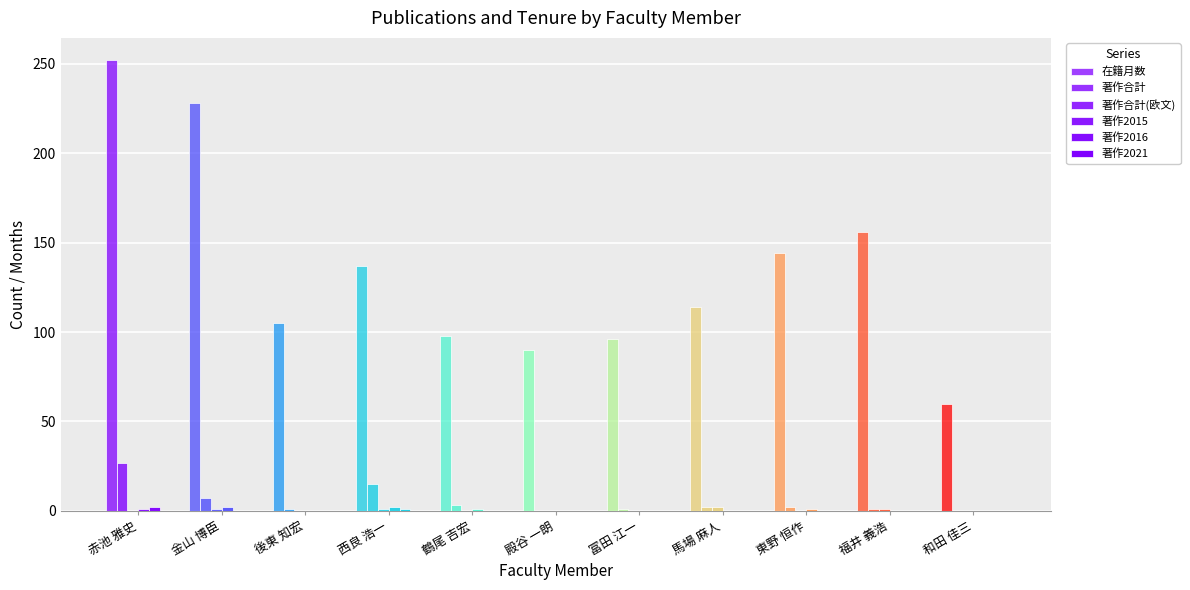

Reading right to left, extract all data points from this chart.

在籍月数: 和田 佳三=60	福井 義浩=156	東野 恒作=144	馬場 麻人=114	冨田 江一=96	殿谷 一朗=90	鶴尾 吉宏=98	西良 浩一=137	後東 知宏=105	金山 博臣=228	赤池 雅史=252
著作合計: 和田 佳三=0	福井 義浩=1	東野 恒作=2	馬場 麻人=2	冨田 江一=1	殿谷 一朗=0	鶴尾 吉宏=3	西良 浩一=15	後東 知宏=1	金山 博臣=7	赤池 雅史=27
著作合計(欧文): 和田 佳三=0	福井 義浩=1	東野 恒作=0	馬場 麻人=2	冨田 江一=0	殿谷 一朗=0	鶴尾 吉宏=0	西良 浩一=1	後東 知宏=0	金山 博臣=1	赤池 雅史=0
著作2015: 和田 佳三=0	福井 義浩=0	東野 恒作=1	馬場 麻人=0	冨田 江一=0	殿谷 一朗=0	鶴尾 吉宏=1	西良 浩一=2	後東 知宏=0	金山 博臣=2	赤池 雅史=1
著作2016: 和田 佳三=0	福井 義浩=0	東野 恒作=0	馬場 麻人=0	冨田 江一=0	殿谷 一朗=0	鶴尾 吉宏=0	西良 浩一=1	後東 知宏=0	金山 博臣=0	赤池 雅史=2
著作2021: 和田 佳三=0	福井 義浩=0	東野 恒作=0	馬場 麻人=0	冨田 江一=0	殿谷 一朗=0	鶴尾 吉宏=0	西良 浩一=0	後東 知宏=0	金山 博臣=0	赤池 雅史=0